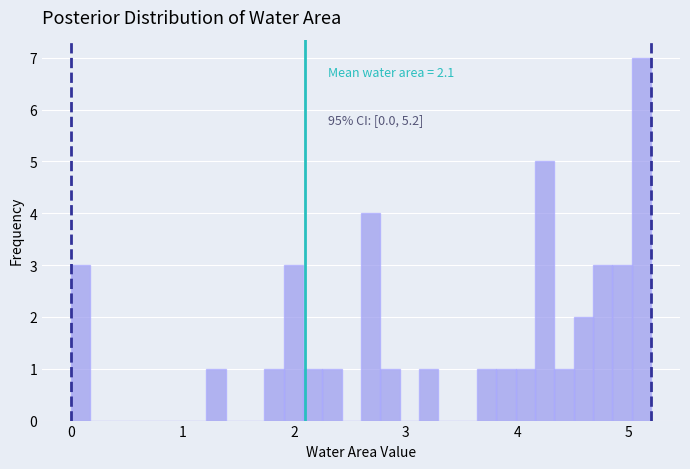

Read against the x-axis, roughly where is the centre of the tallest bar?

5.1